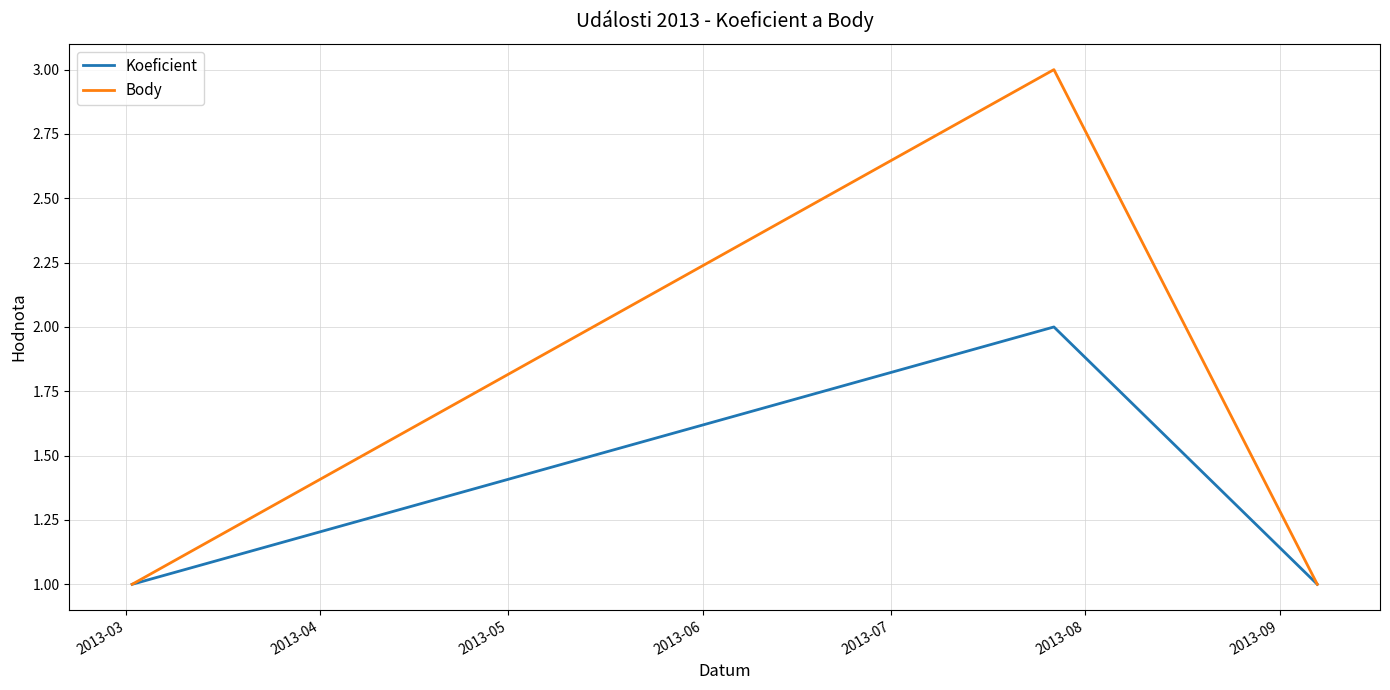

List the series in order of their peak value, lowest first.

Koeficient, Body